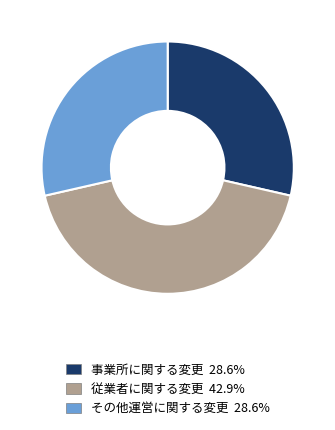

What is the ratio of the value at 従業者に関する変更 to the value at その他運営に関する変更?

1.5